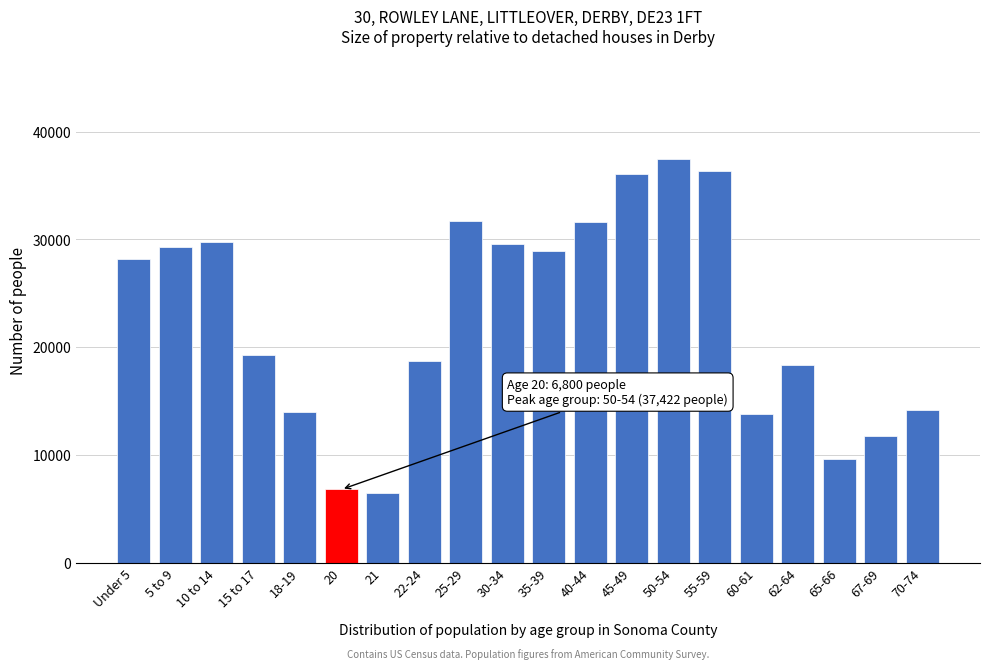

Approximately how many times larger is the value at 67-69 compared to 60-61?

0.9